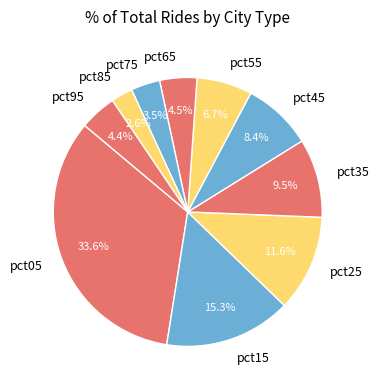

Is it true that pct55 is 7% of the pie?

True